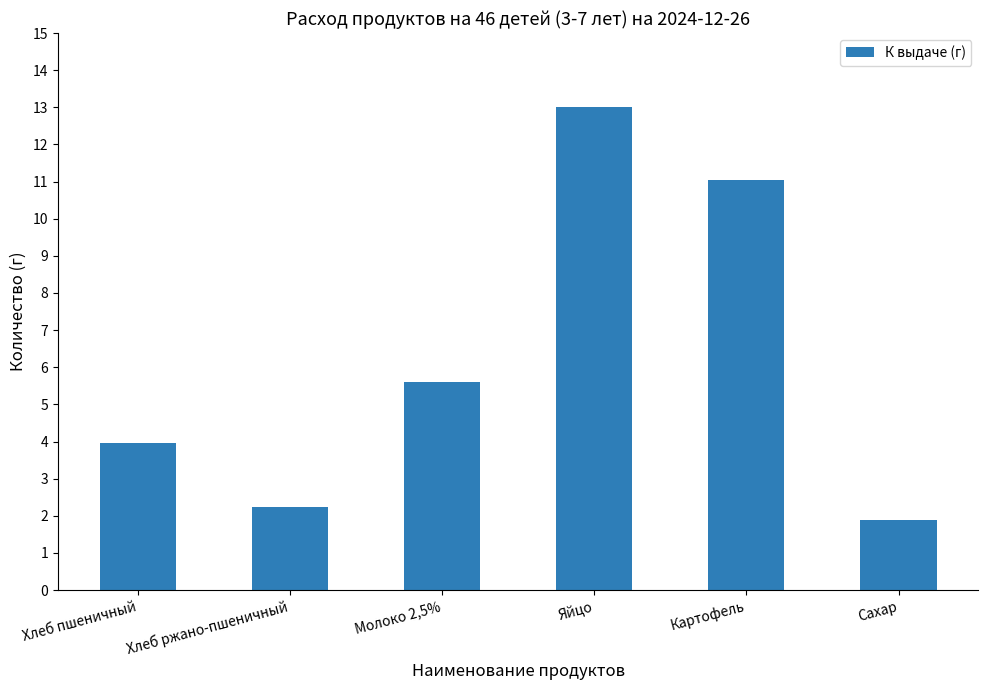

List the labels in order of value, largest first.

Яйцо, Картофель, Молоко 2,5%, Хлеб пшеничный, Хлеб ржано-пшеничный, Сахар